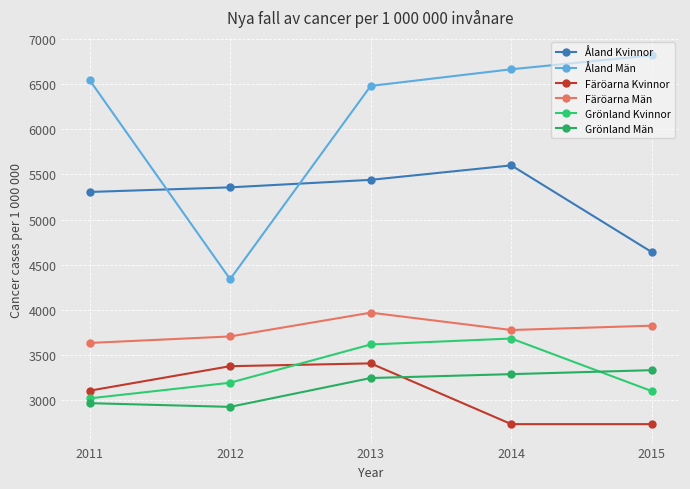

True or false: Åland Kvinnor and Färöarna Män intersect in this chart.

False